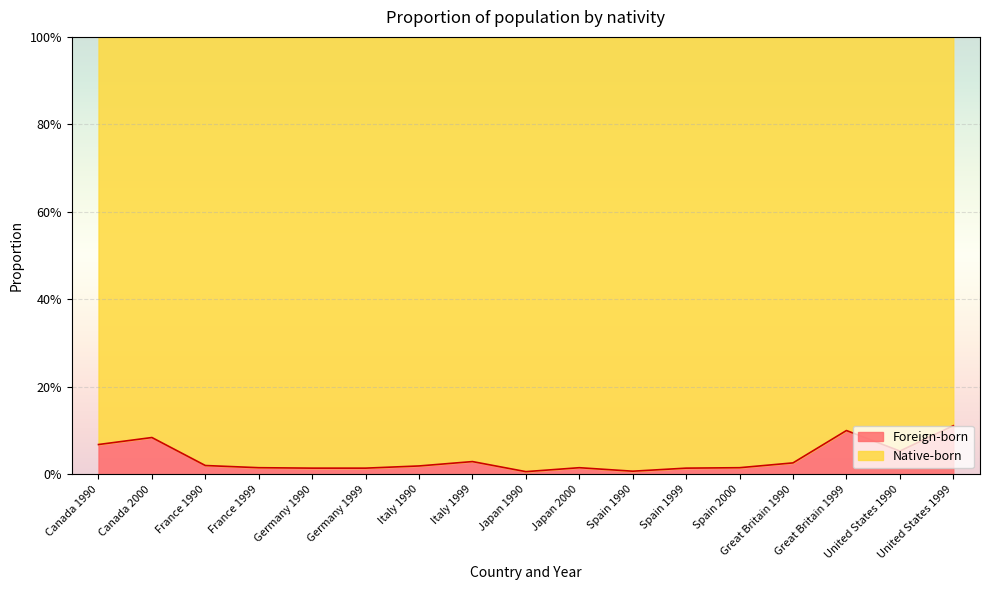

Does the chart display data point markers on the line(s)?

No